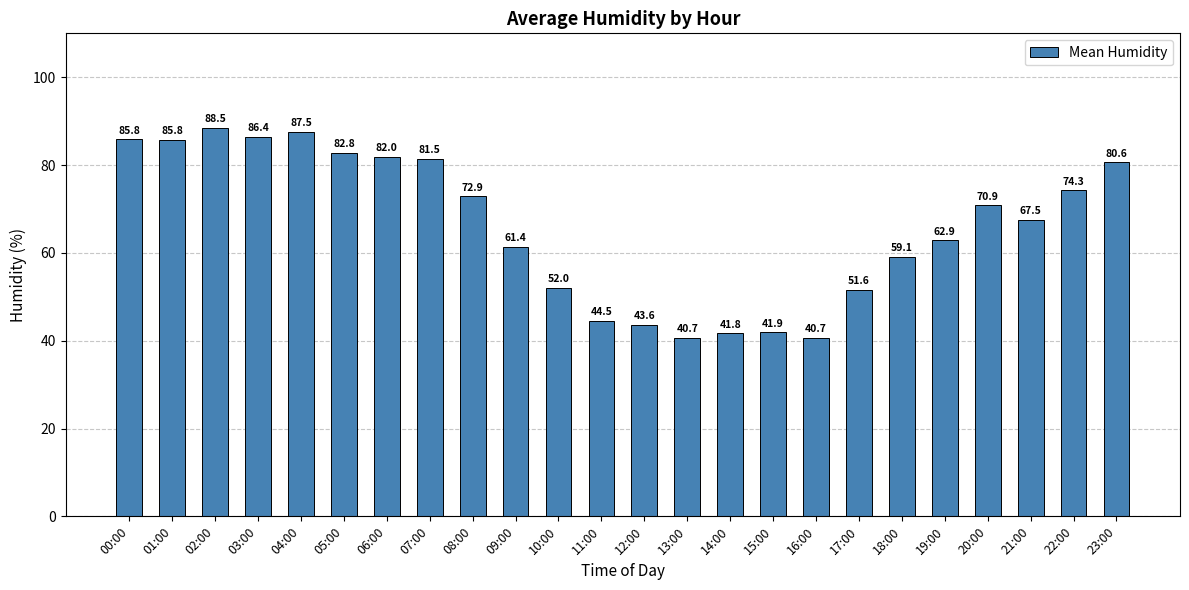

What is the minimum value shown in the chart?

40.7